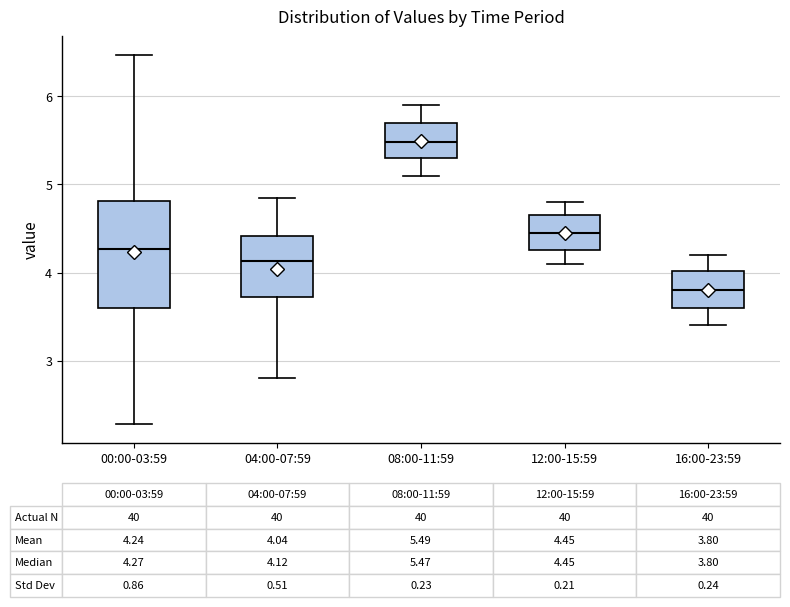

Which box's median line is the highest?

08:00-11:59